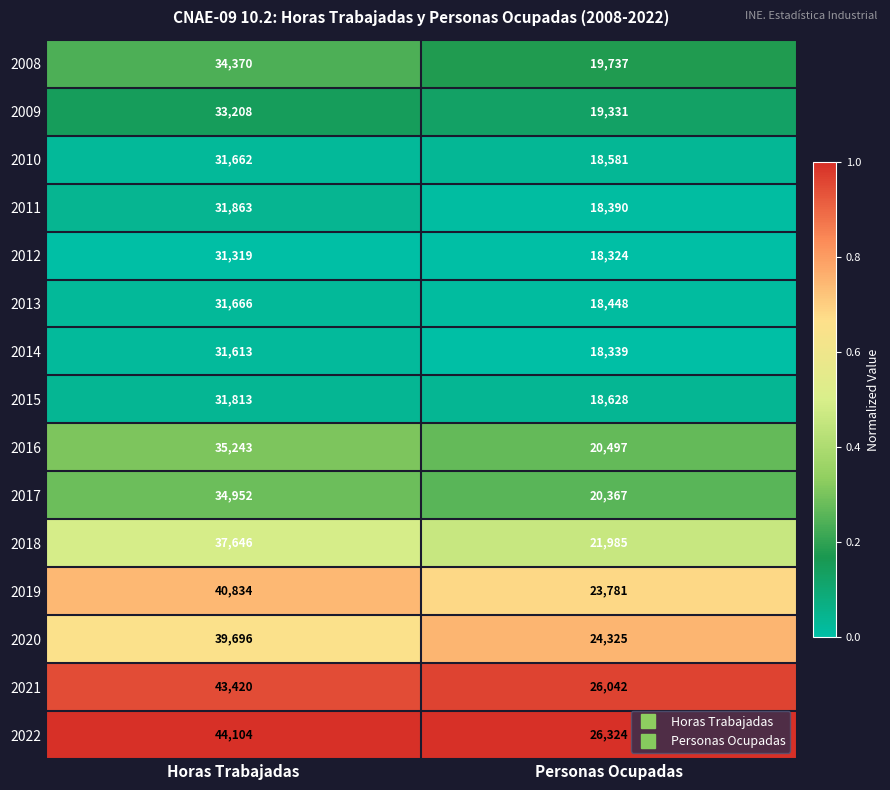

What is the total value across all series at Horas Trabajadas?

533409